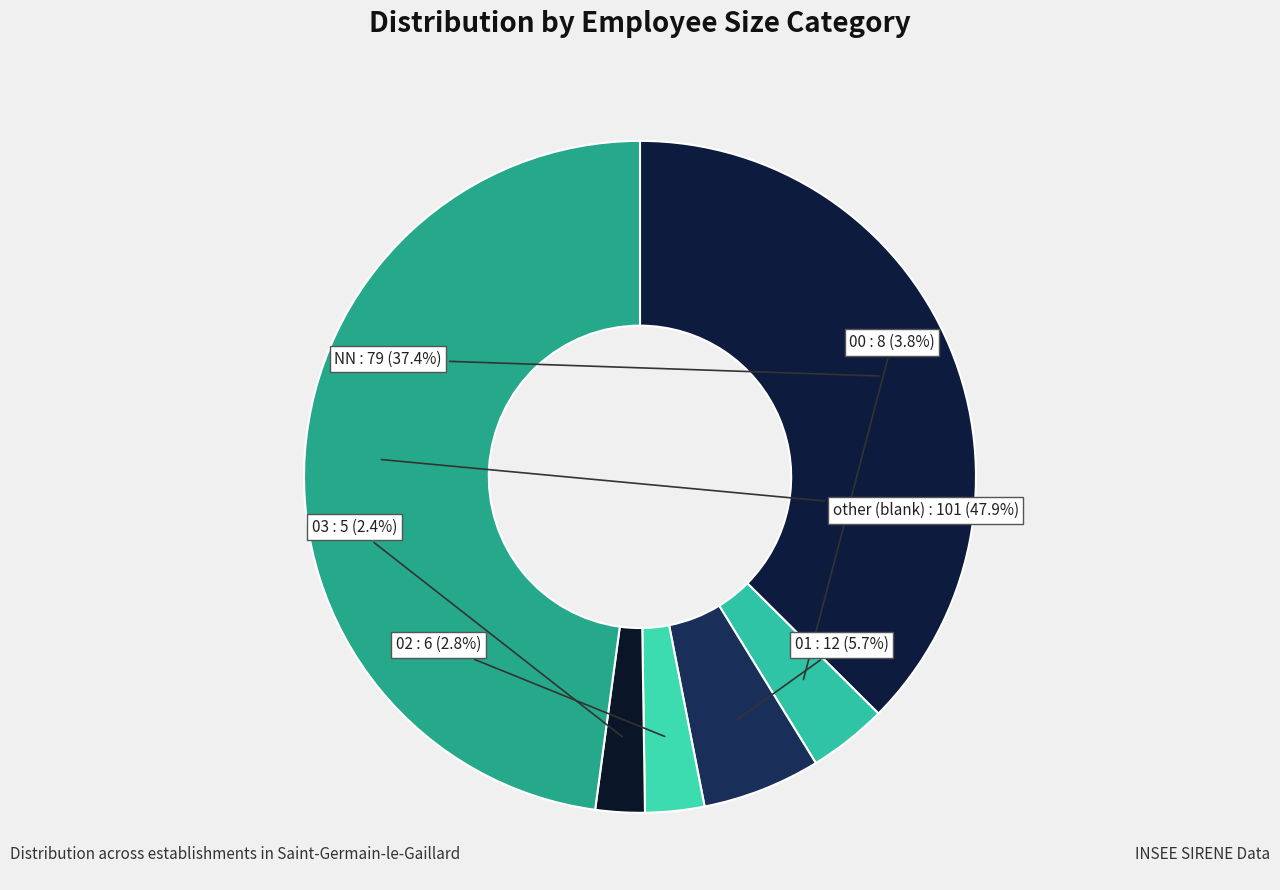

Count the number of slices in the pie.

6